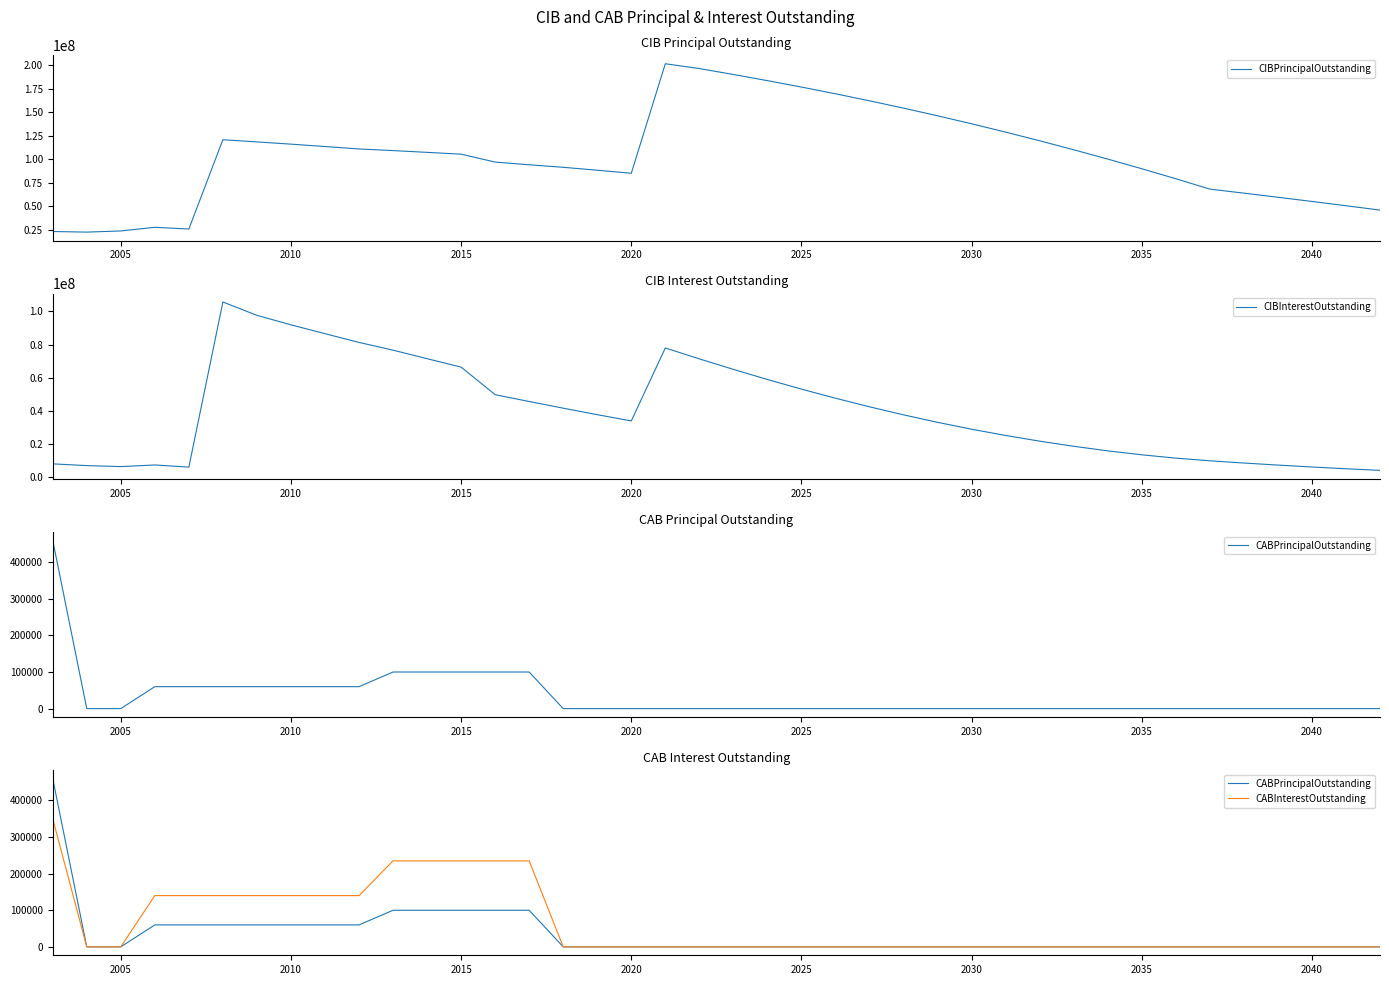

Count the number of categories in the chart.

40